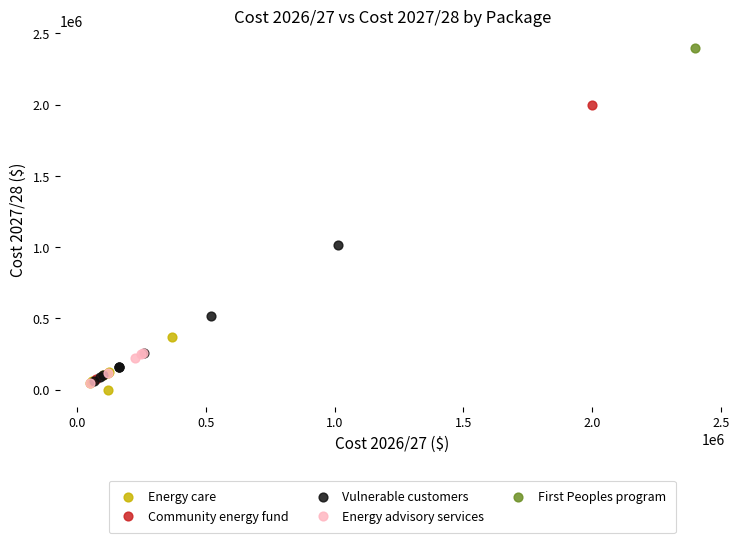

Which series contains the lowest Y value?

Energy care